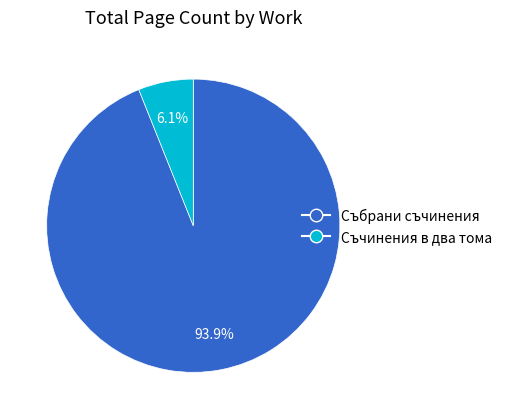

Which has a higher value, Съчинения в два тома or Събрани съчинения?

Събрани съчинения